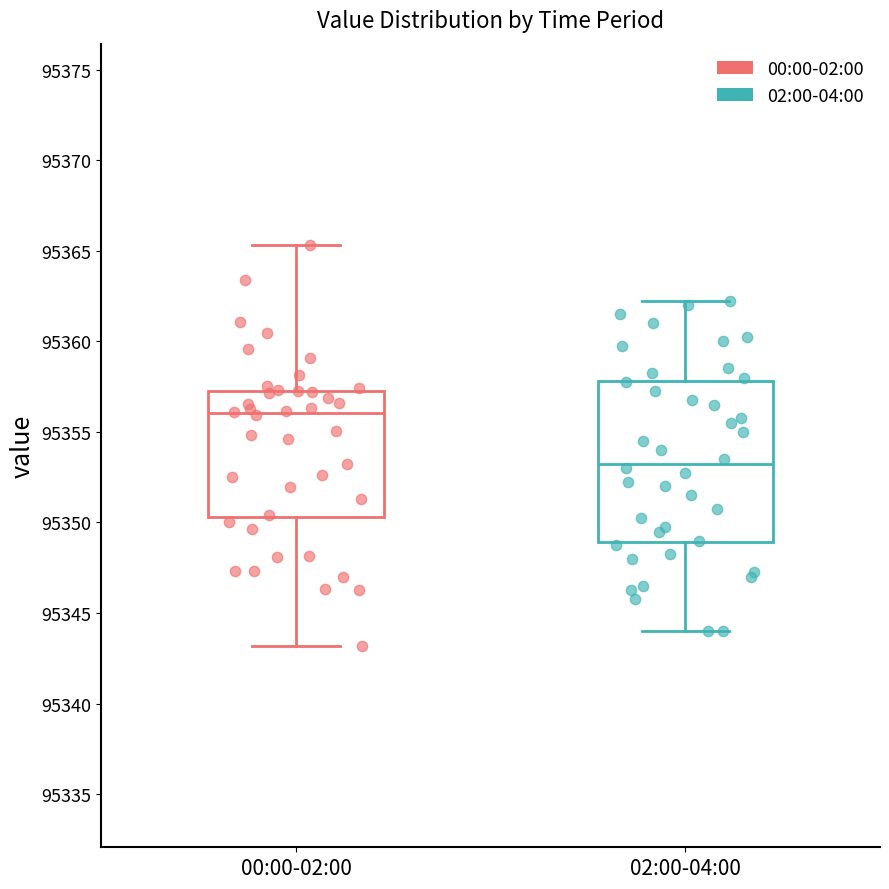

Comparing the boxes themselves (not the whiskers), which one is the tallest?

02:00-04:00